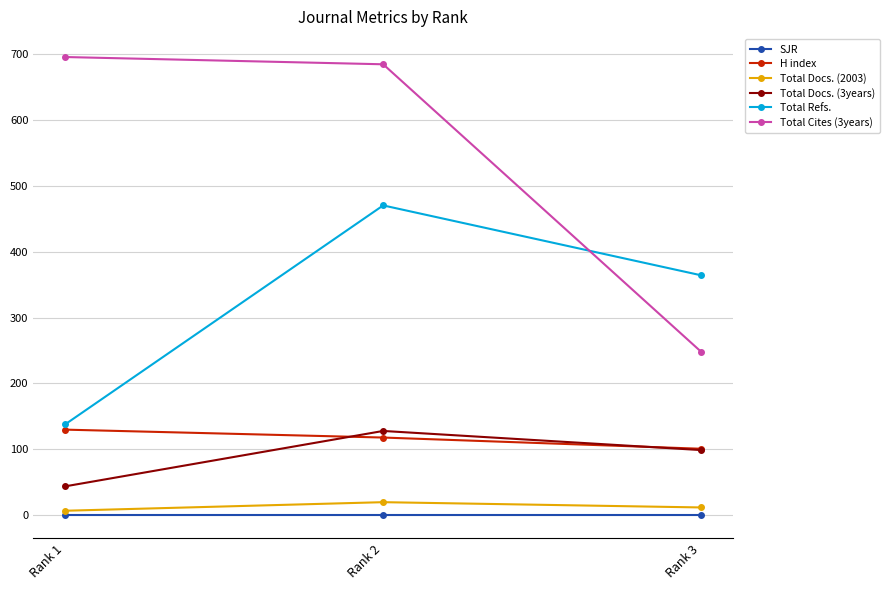

List the labels in order of Total Refs. value, largest first.

Rank 2, Rank 3, Rank 1